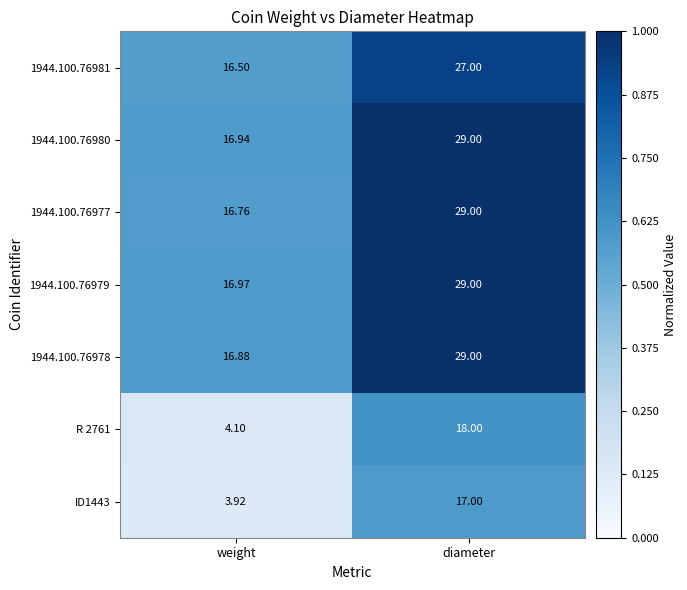

Which series has the widest spread of values?

R 2761